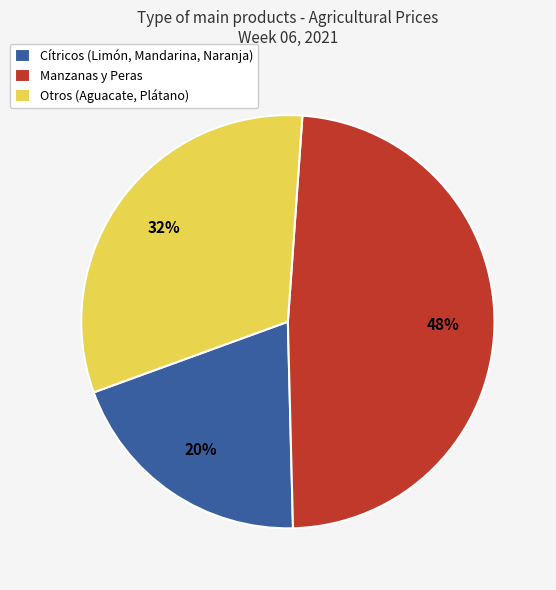

Which has a higher value, Cítricos (Limón, Mandarina, Naranja) or Otros (Aguacate, Plátano)?

Otros (Aguacate, Plátano)